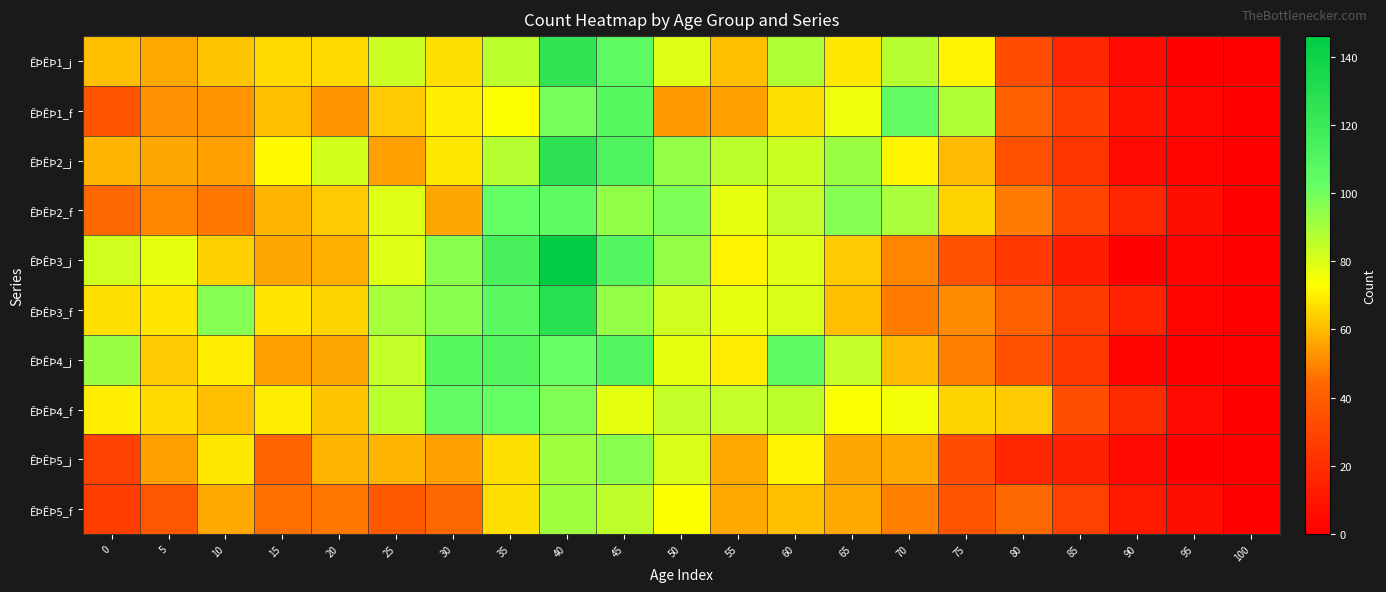

What is the maximum value shown in the chart?

146